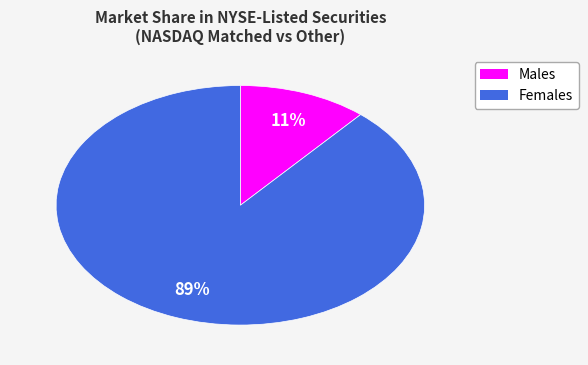

Is the sum of Females and Males greater than half?

Yes